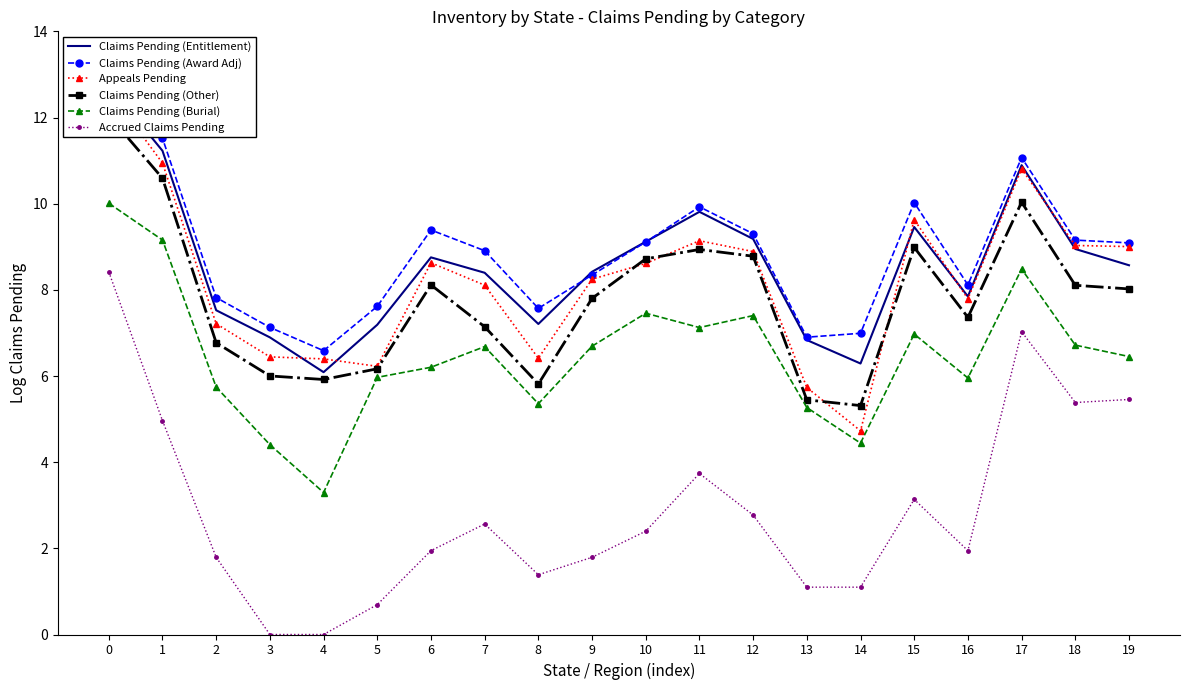

Reading left to right, what are all the values shown in this chart?

Claims Pending (Entitlement): 0=12.8	1=11.2	2=7.5	3=6.9	4=6.1	5=7.2	6=8.8	7=8.4	8=7.2	9=8.4	10=9.1	11=9.8	12=9.2	13=6.8	14=6.3	15=9.5	16=7.8	17=10.9	18=8.9	19=8.6
Claims Pending (Award Adj): 0=13.0	1=11.5	2=7.8	3=7.1	4=6.6	5=7.6	6=9.4	7=8.9	8=7.6	9=8.3	10=9.1	11=9.9	12=9.3	13=6.9	14=7.0	15=10.0	16=8.1	17=11.1	18=9.2	19=9.1
Appeals Pending: 0=12.6	1=10.9	2=7.2	3=6.4	4=6.4	5=6.2	6=8.6	7=8.1	8=6.4	9=8.2	10=8.6	11=9.1	12=8.9	13=5.7	14=4.7	15=9.6	16=7.8	17=10.8	18=9.0	19=9.0
Claims Pending (Other): 0=12.0	1=10.6	2=6.8	3=6.0	4=5.9	5=6.2	6=8.1	7=7.1	8=5.8	9=7.8	10=8.7	11=8.9	12=8.8	13=5.4	14=5.3	15=9.0	16=7.4	17=10.0	18=8.1	19=8.0
Claims Pending (Burial): 0=10.0	1=9.2	2=5.7	3=4.4	4=3.3	5=6.0	6=6.2	7=6.7	8=5.4	9=6.7	10=7.5	11=7.1	12=7.4	13=5.3	14=4.4	15=7.0	16=6.0	17=8.5	18=6.7	19=6.5
Accrued Claims Pending: 0=8.4	1=5.0	2=1.8	3=0.0	4=0.0	5=0.7	6=1.9	7=2.6	8=1.4	9=1.8	10=2.4	11=3.7	12=2.8	13=1.1	14=1.1	15=3.1	16=1.9	17=7.0	18=5.4	19=5.5